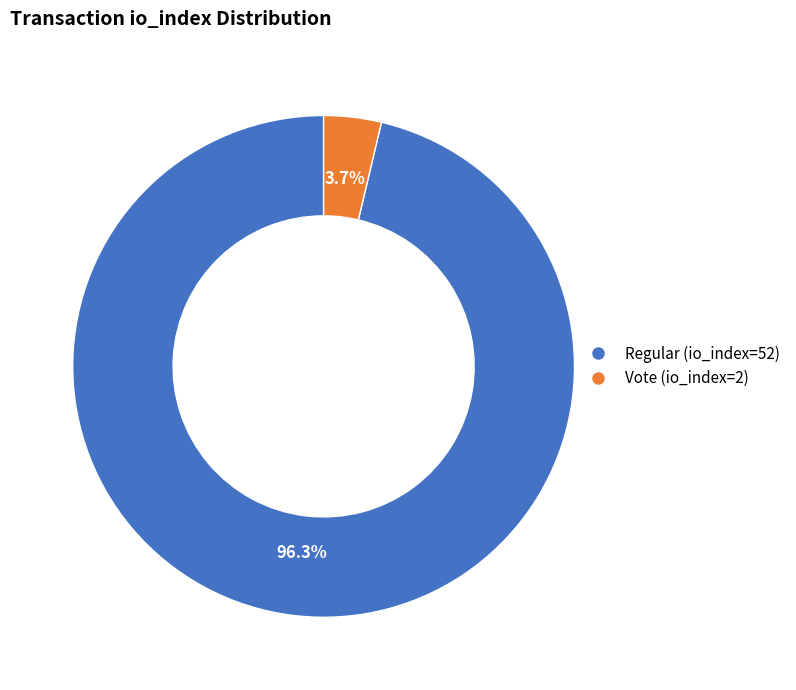

Rank the categories by value from highest to lowest.

Regular (io_index=52), Vote (io_index=2)